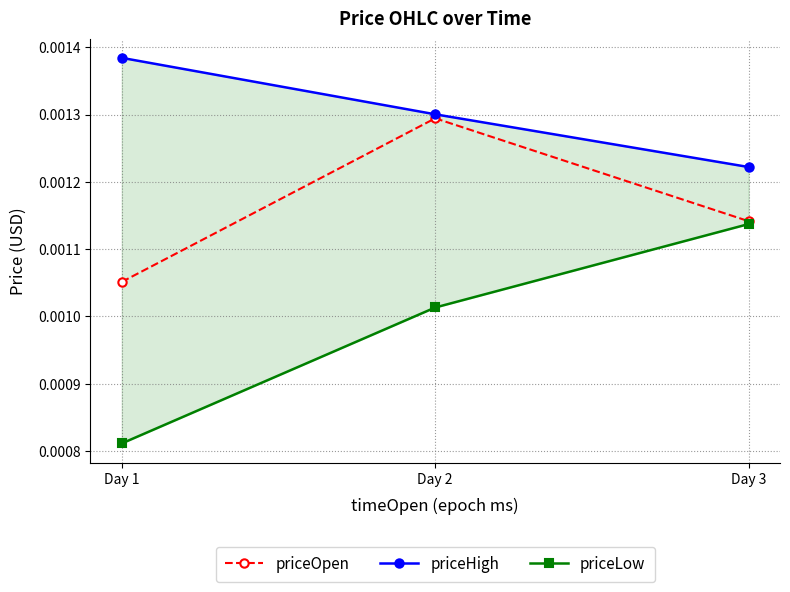

Which category has the lowest value in the priceOpen series?

Day 1